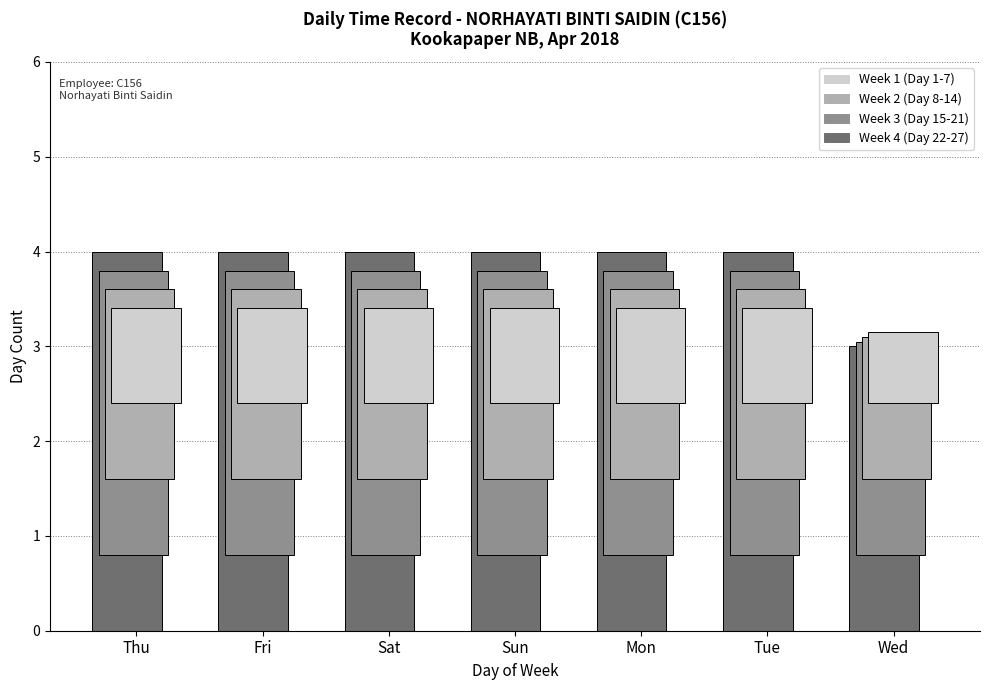

Which series has the largest total across all categories?

Week 4